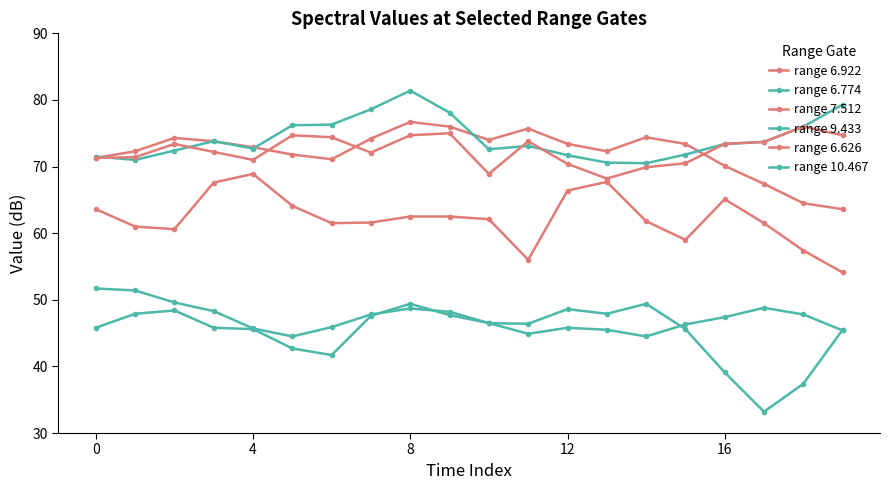

In range 10.467, how many points are higher than both neighbors (excluding endpoints)?

3